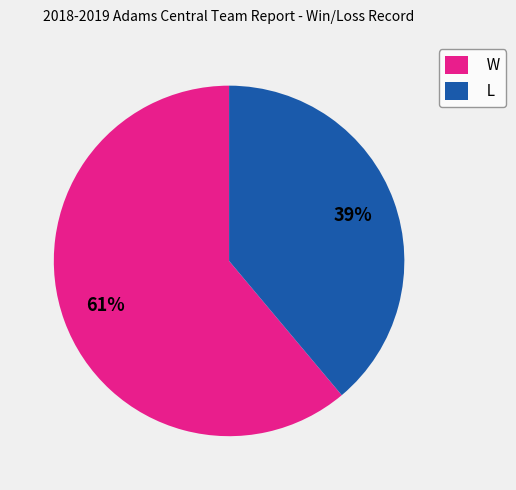

True or false: W accounts for 61% of the total.

True